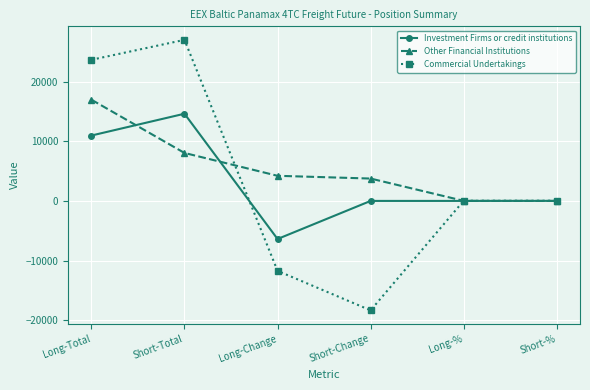

Which category has the highest value in the Investment Firms or credit institutions series?

Short-Total